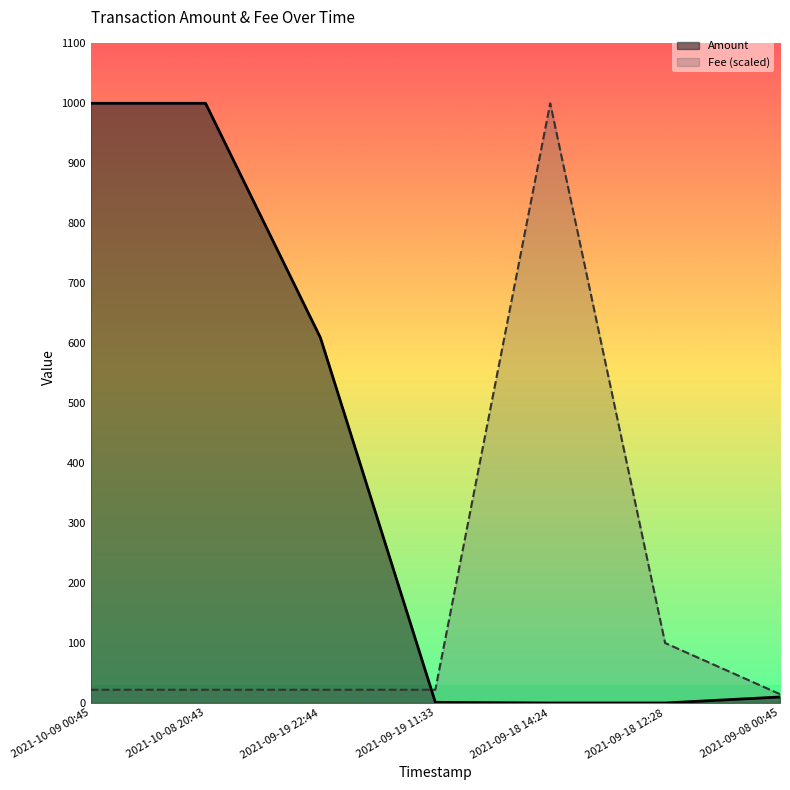

Reading right to left, transcribe all the data shown in this chart.

Amount: 10.0	0.0	0.0	1.1	609.0	1000.0	1000.0
Fee: 14.7	100.0	1000.0	22.1	22.1	22.1	22.1